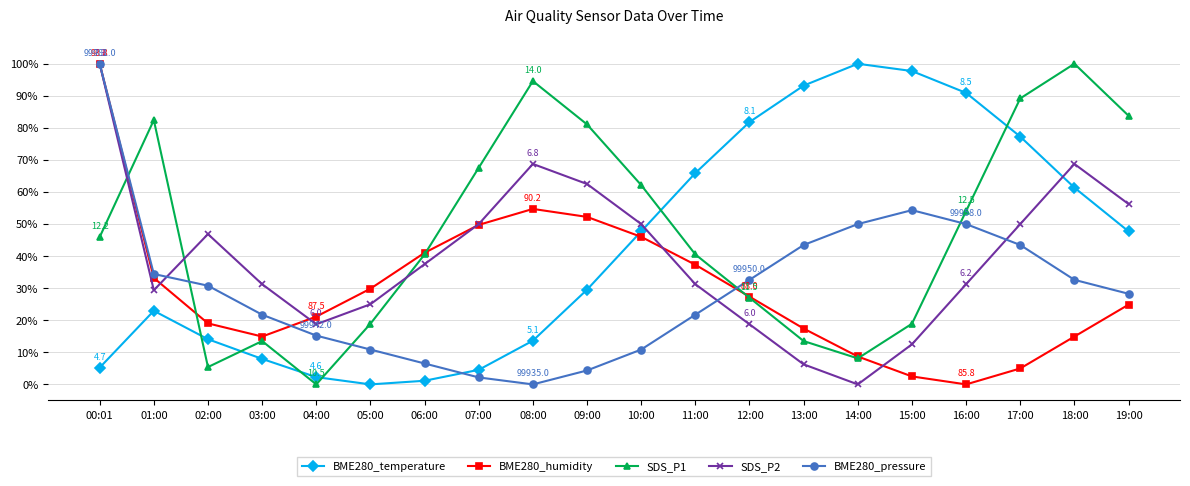

Where is the first local minimum for SDS_P2?

01:00